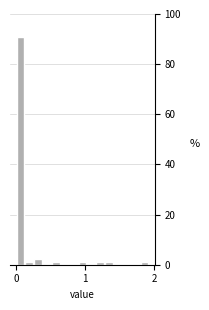

Read against the x-axis, roughly where is the centre of the tallest bar?

0.1